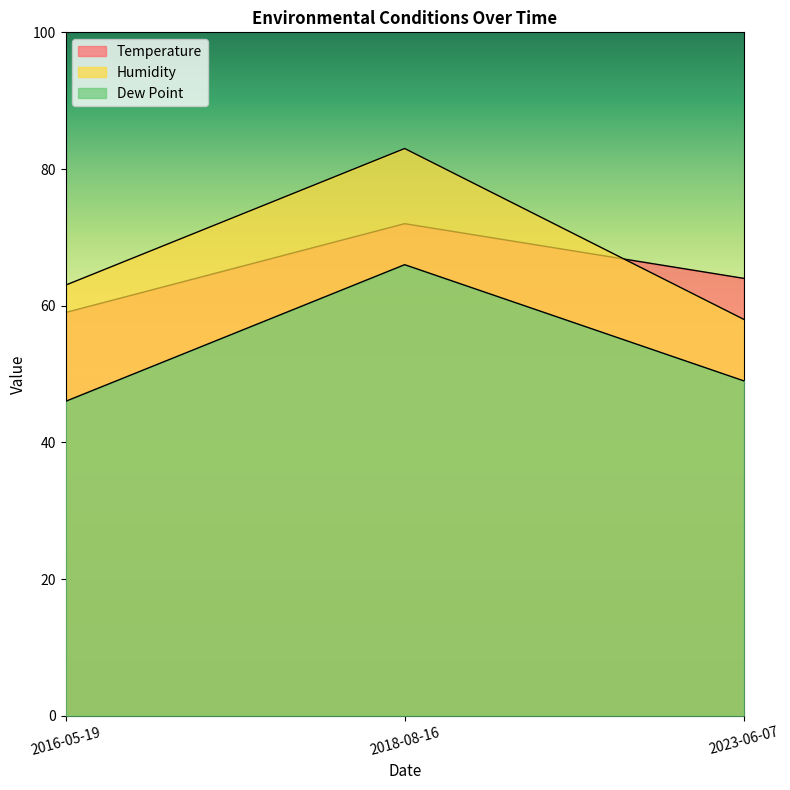

What is the spread (max minus min) of values at 2023-06-07?

15